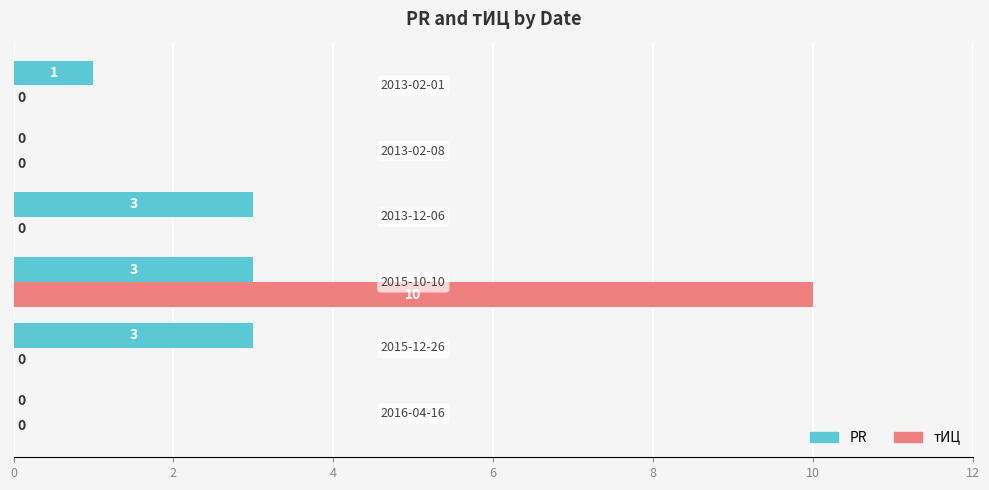

What is the highest value of the PR series?

3